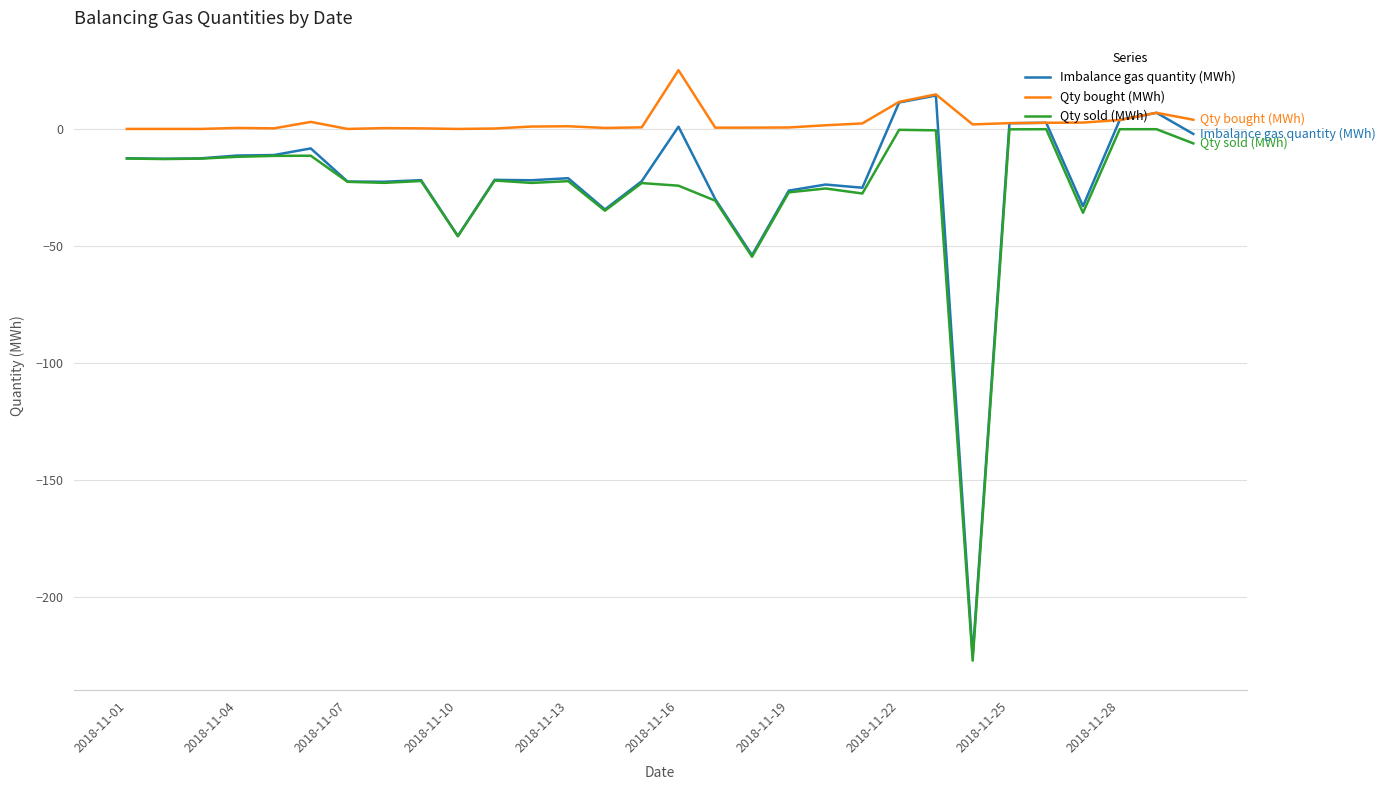

What is the smallest value displayed?

-227.4